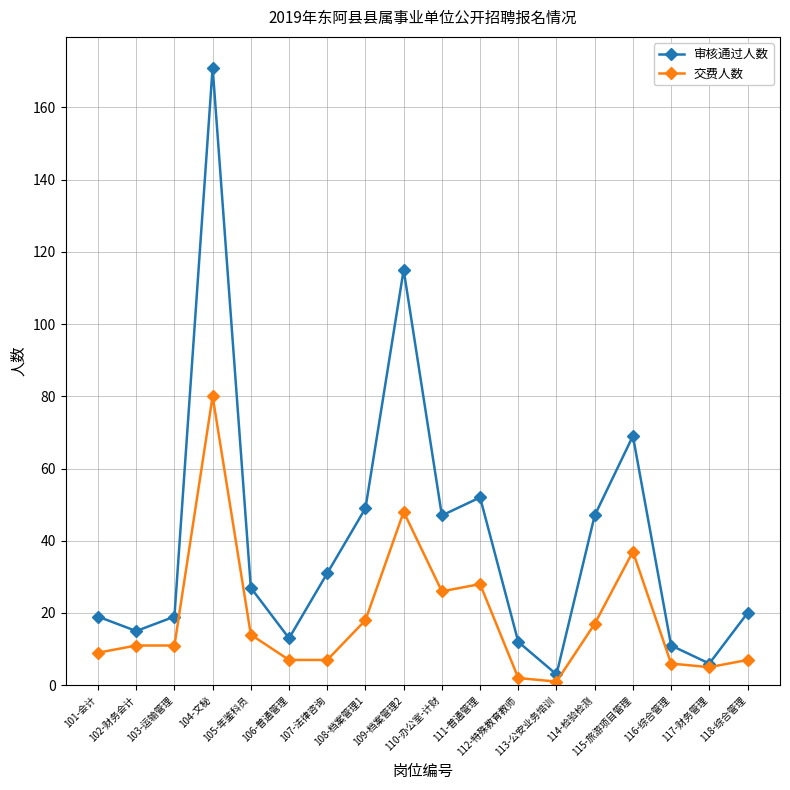

List the series in order of their peak value, highest first.

审核通过人数, 交费人数